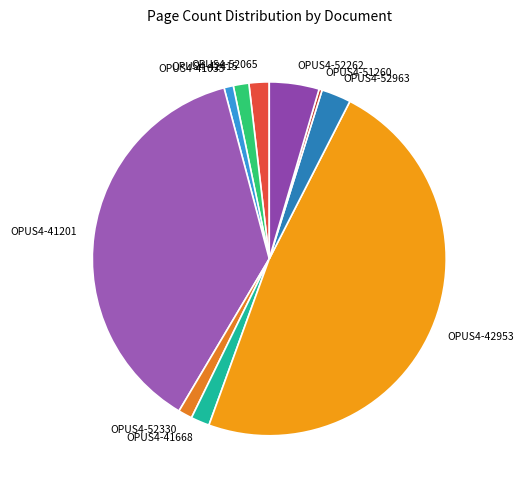

Is it true that OPUS4-41668 is 2% of the pie?

True